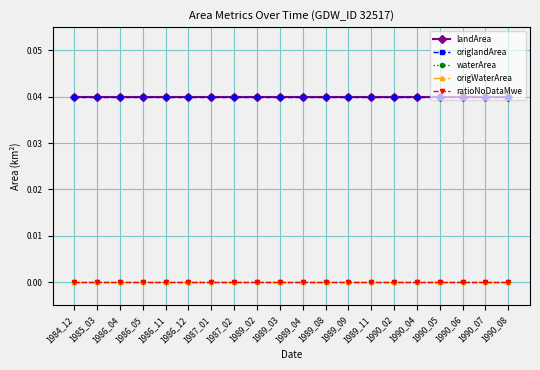

Which has a higher value, 1986_04 or 1986_12?

1986_04